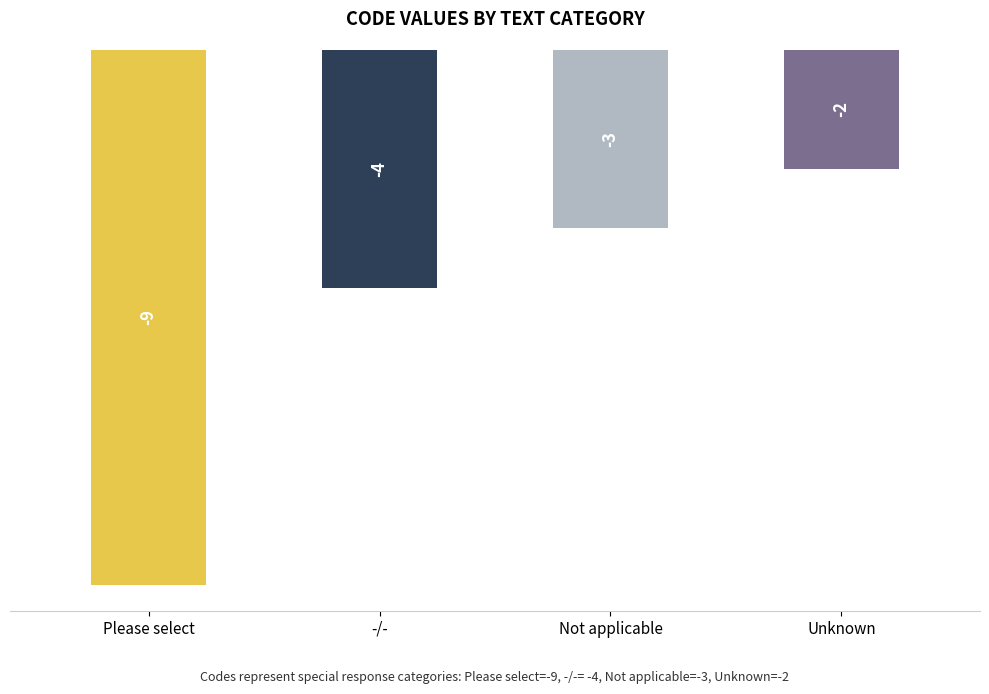

Are the bars horizontal?

No